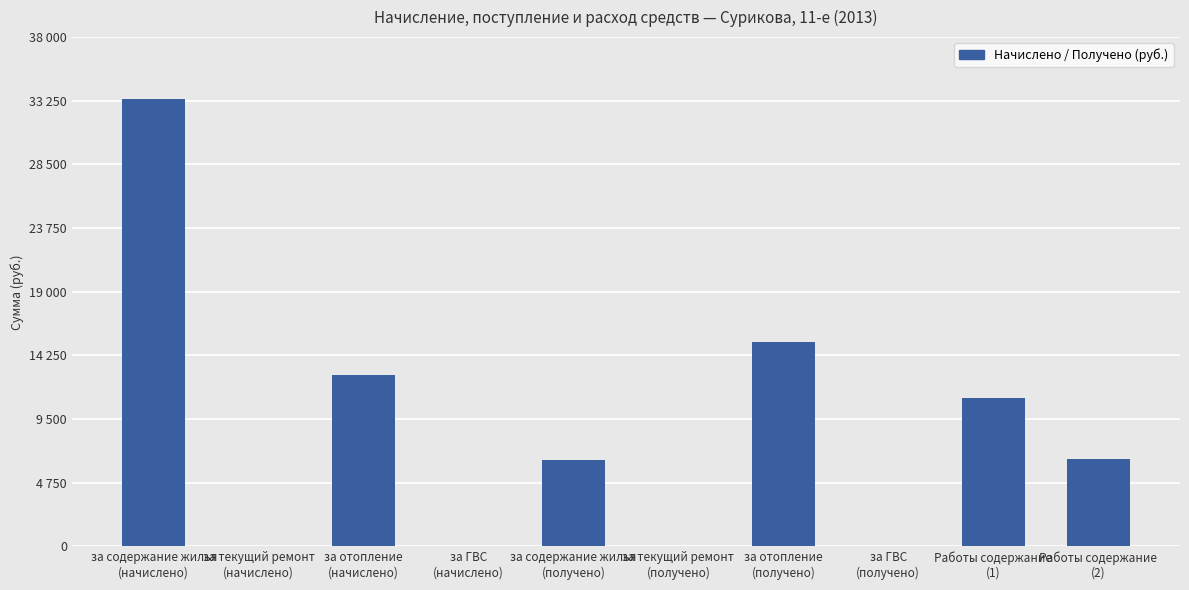

True or false: the data shows 25062.1 at за отопление
(получено).

False